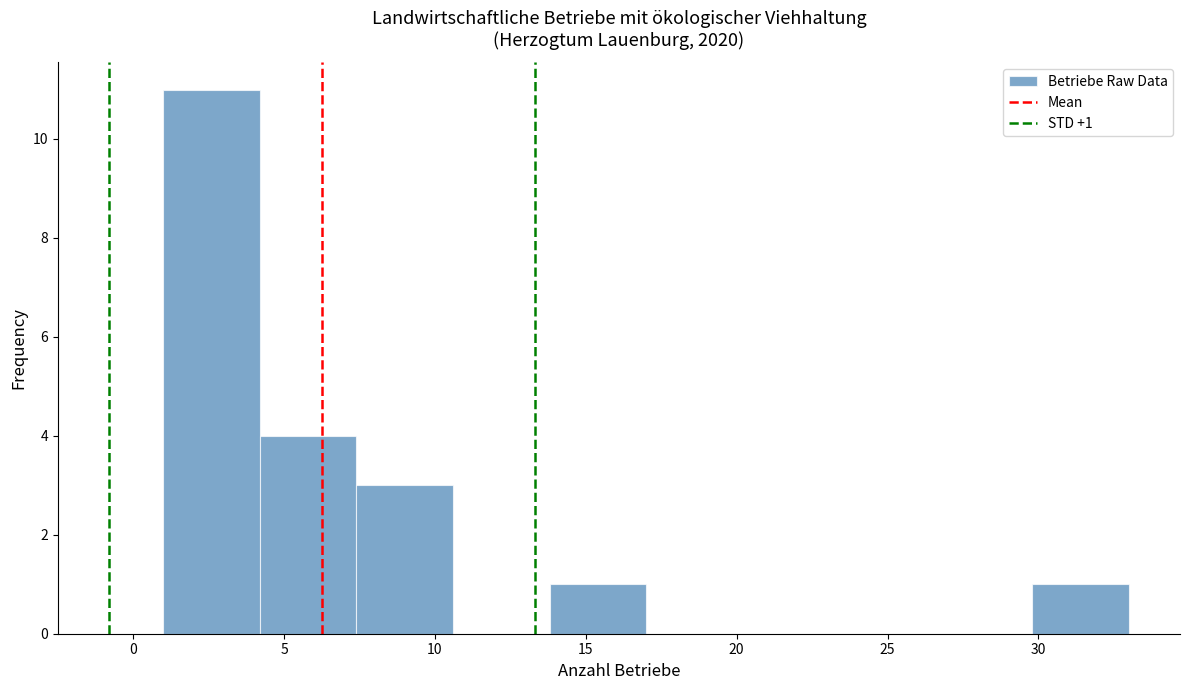

Which range on the x-axis has the tallest bar?

1.0 to 4.2